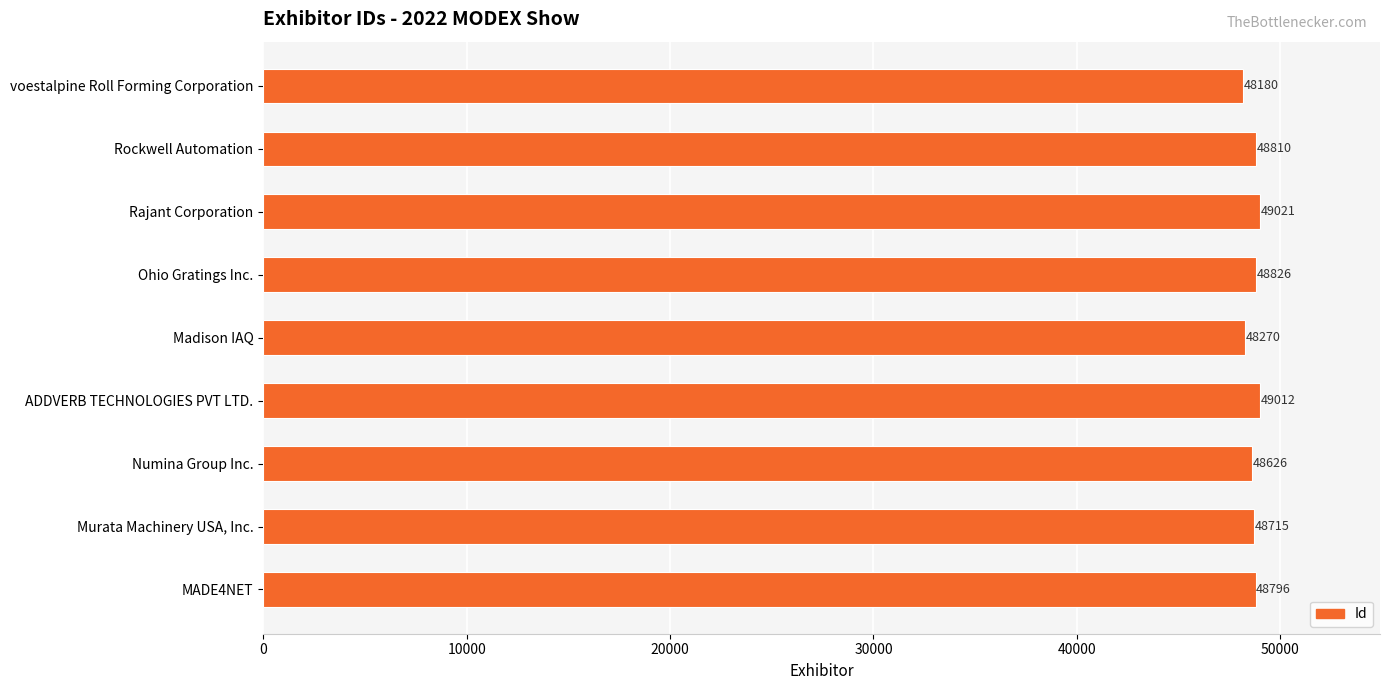

Rank the categories by value from lowest to highest.

voestalpine Roll Forming Corporation, Madison IAQ, Numina Group Inc., Murata Machinery USA, Inc., MADE4NET, Rockwell Automation, Ohio Gratings Inc., ADDVERB TECHNOLOGIES PVT LTD., Rajant Corporation